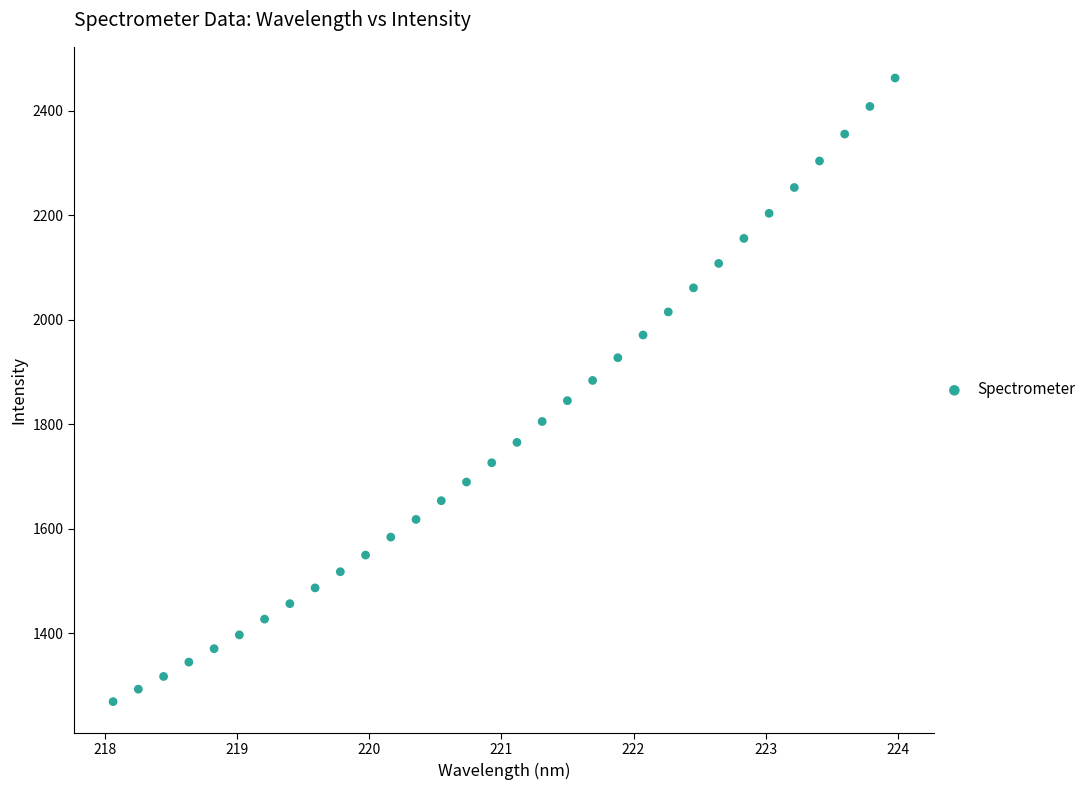

What is the range of Y values (max minus min)?

1193.7